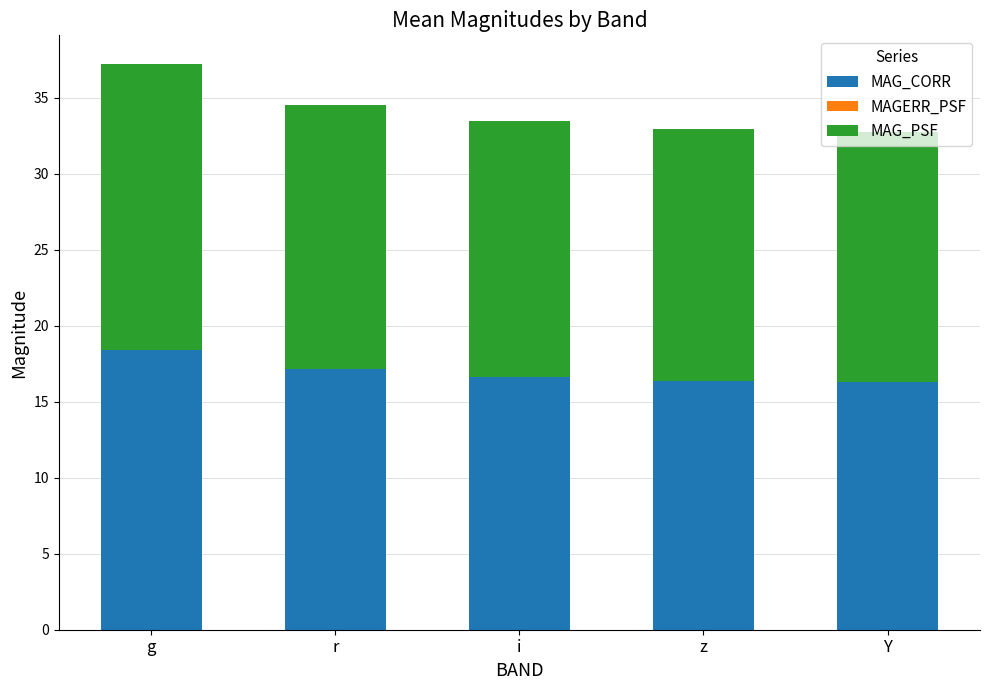

At which category is the sum across all series the highest?

g